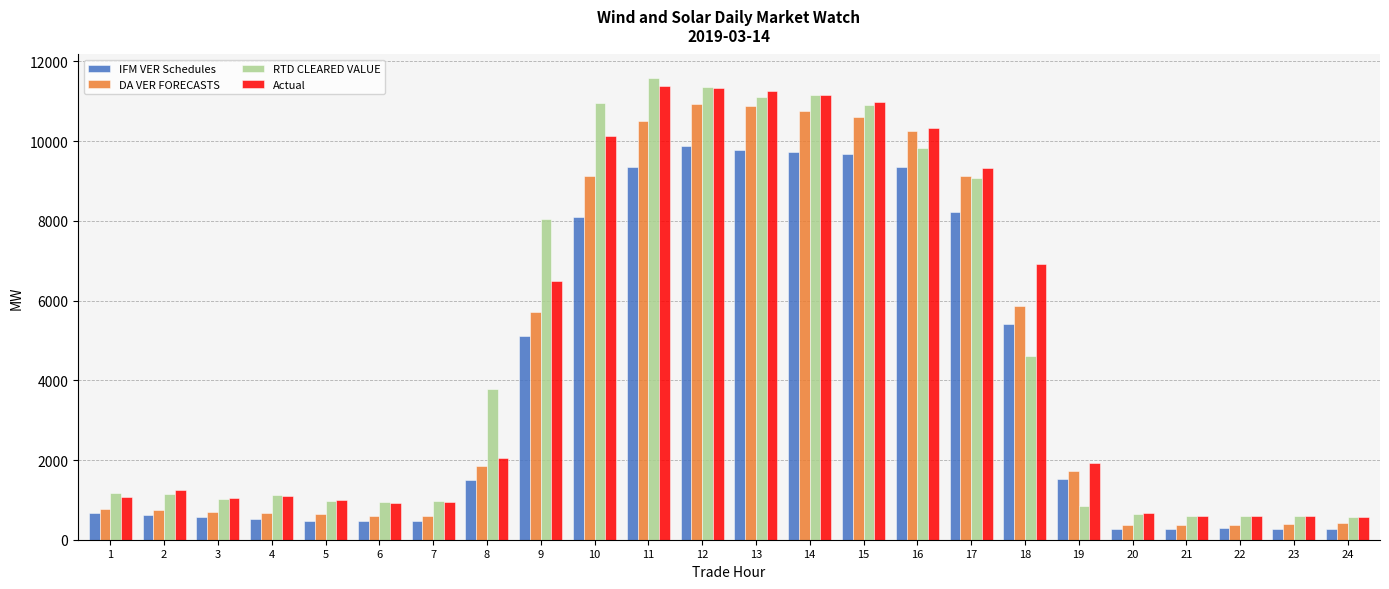

Which series changed the most between 17 and 21?

DA VER FORECASTS